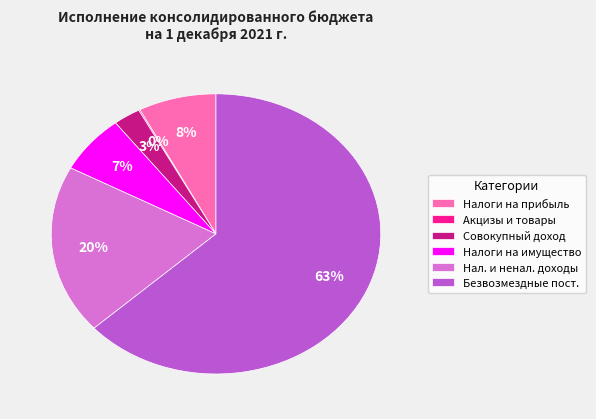

Which category has the biggest portion of the pie?

Безвозмездные пост.